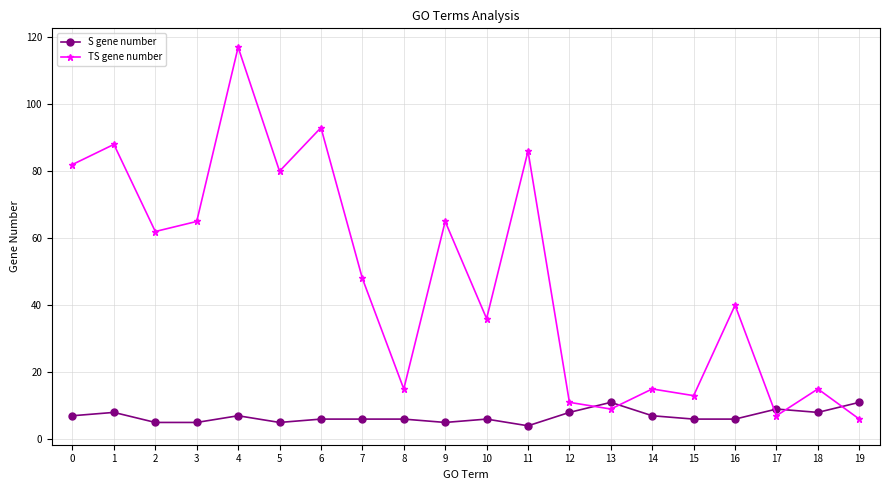

At how many categories does at least one series exceed 83?

4